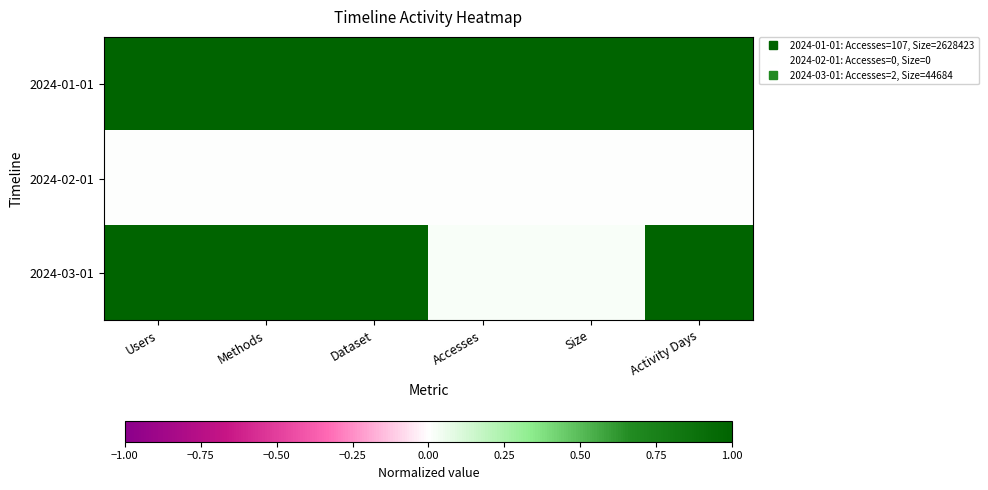

Reading left to right, extract all data points from this chart.

2024-01-01: Users=1.0	Methods=1.0	Dataset=1.0	Accesses=1.0	Size=1.0	Activity Days=1.0
2024-02-01: Users=0.0	Methods=0.0	Dataset=0.0	Accesses=0.0	Size=0.0	Activity Days=0.0
2024-03-01: Users=1.0	Methods=1.0	Dataset=1.0	Accesses=0.0	Size=0.0	Activity Days=1.0